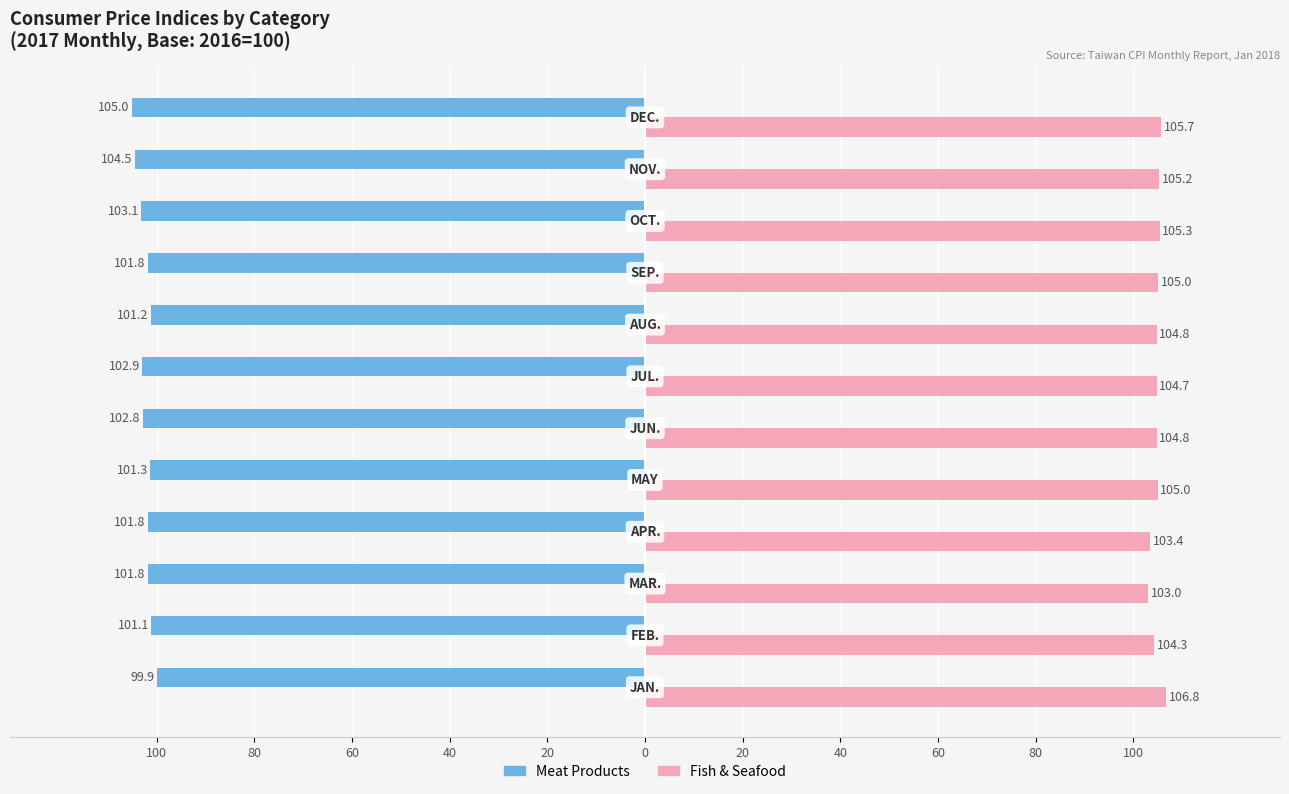

What are all the series names shown in the legend?

Meat Products, Fish & Seafood